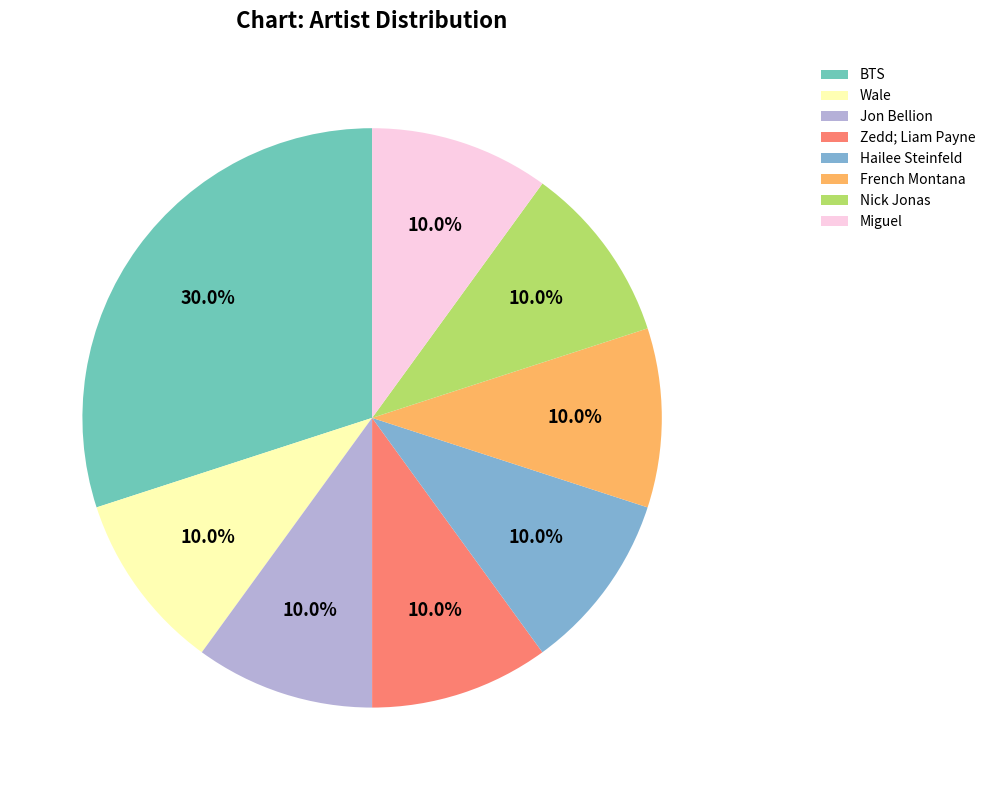

What is the largest slice in the pie chart?

BTS